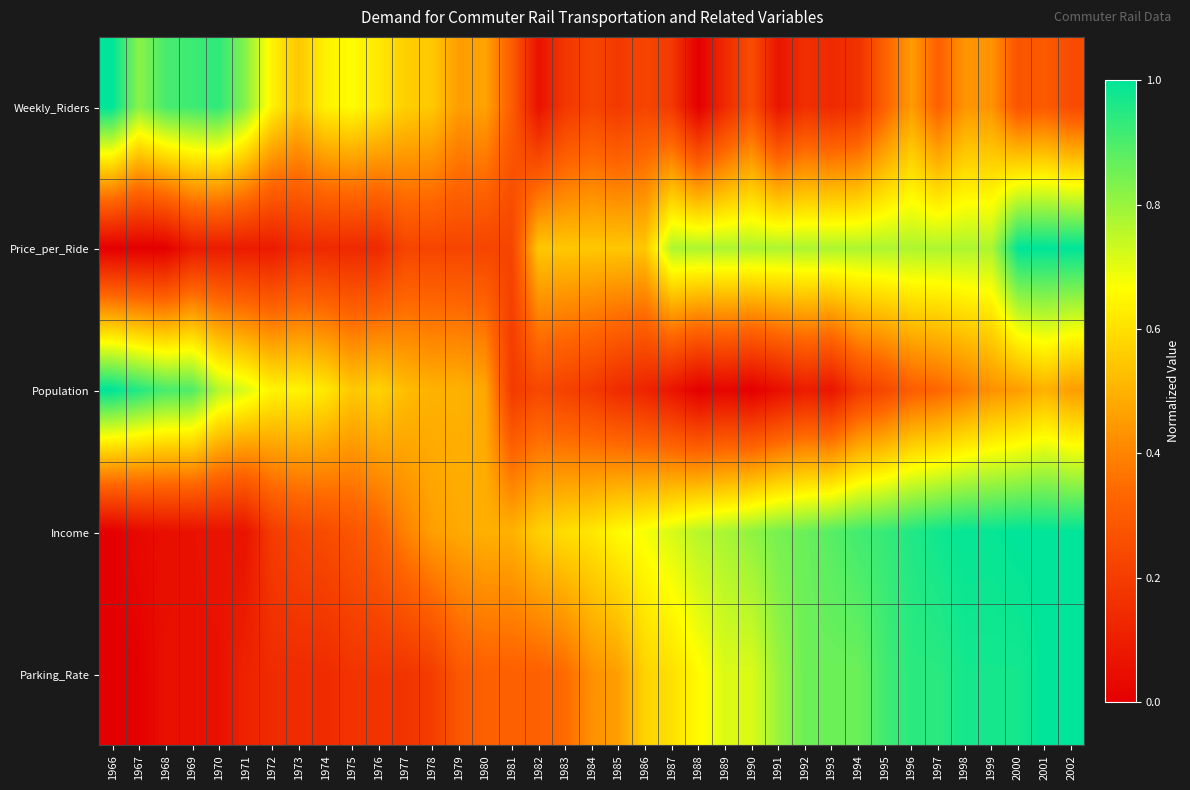

Which category has the lowest value across all series?

1988